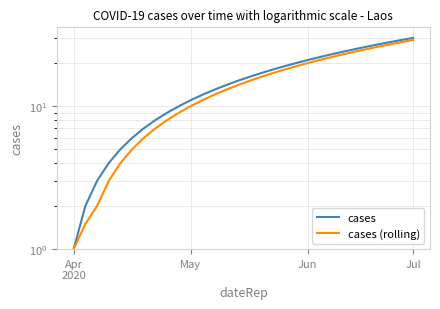

Is this an area chart (filled region under the line)?

No